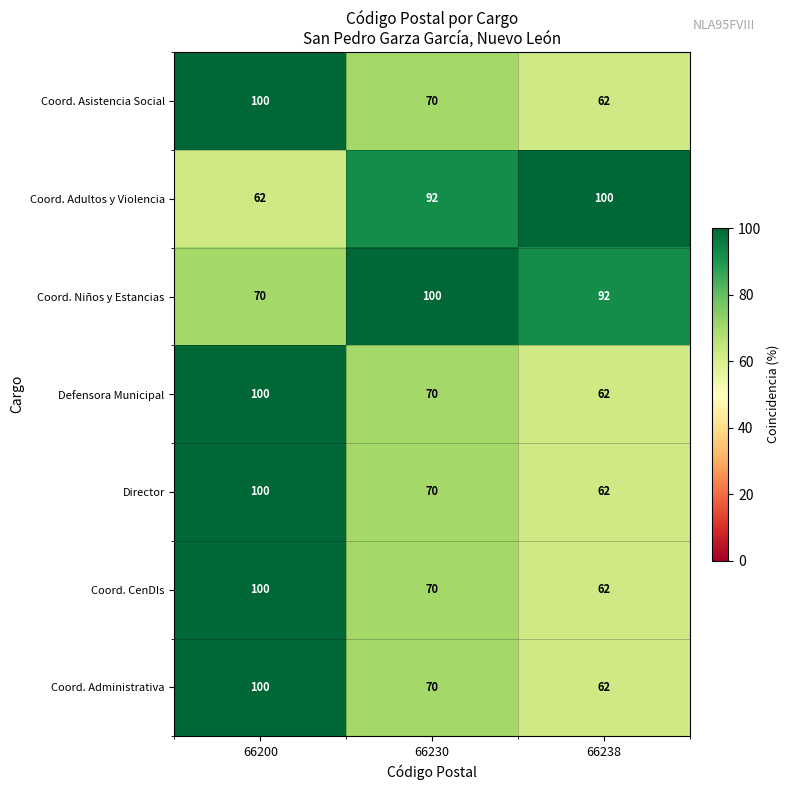

At which label does Coord. Administrativa first exceed 70?

66200